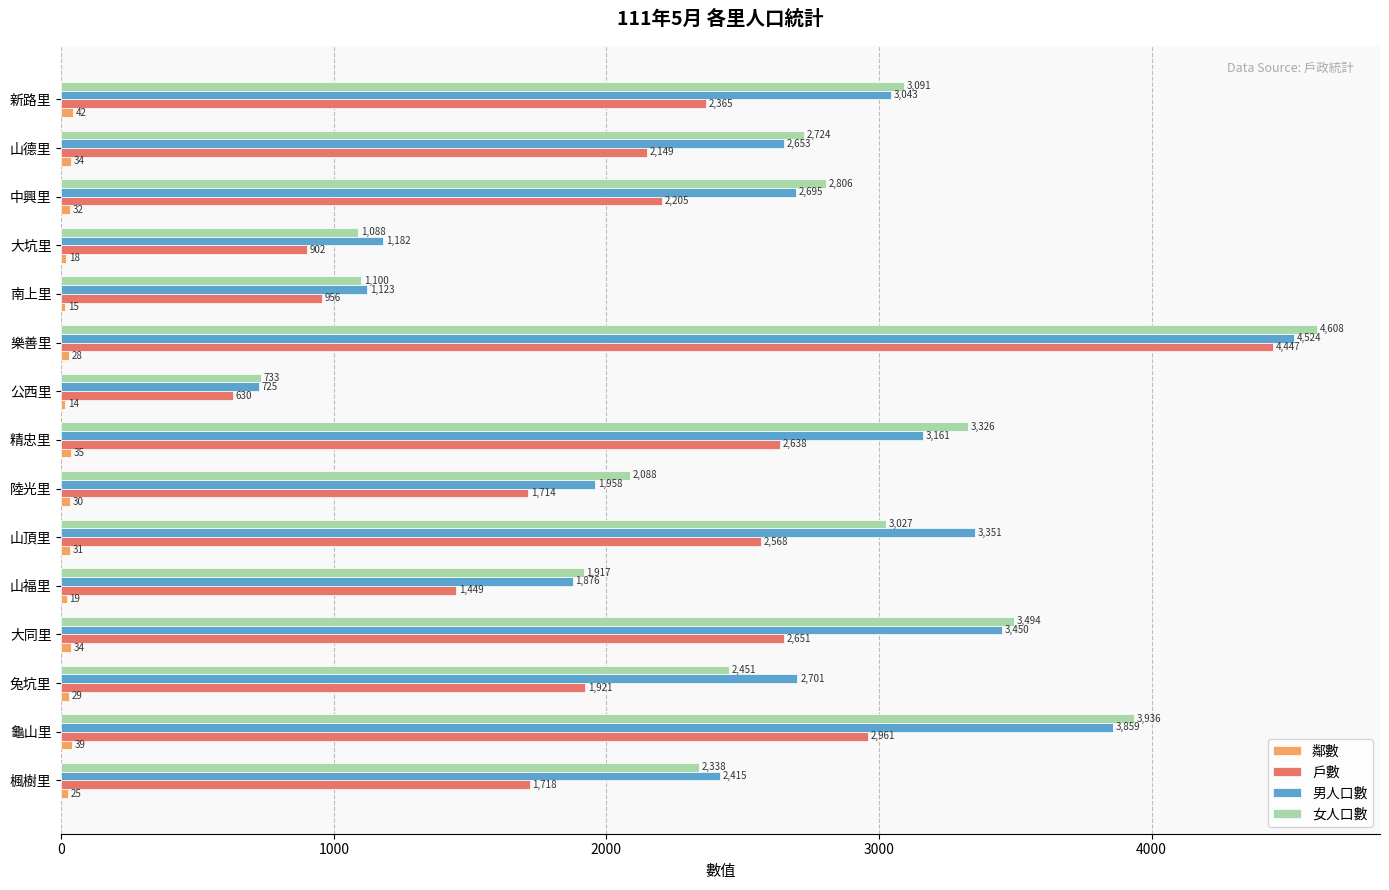

At which label is 戶數 closest to 2538?

山頂里